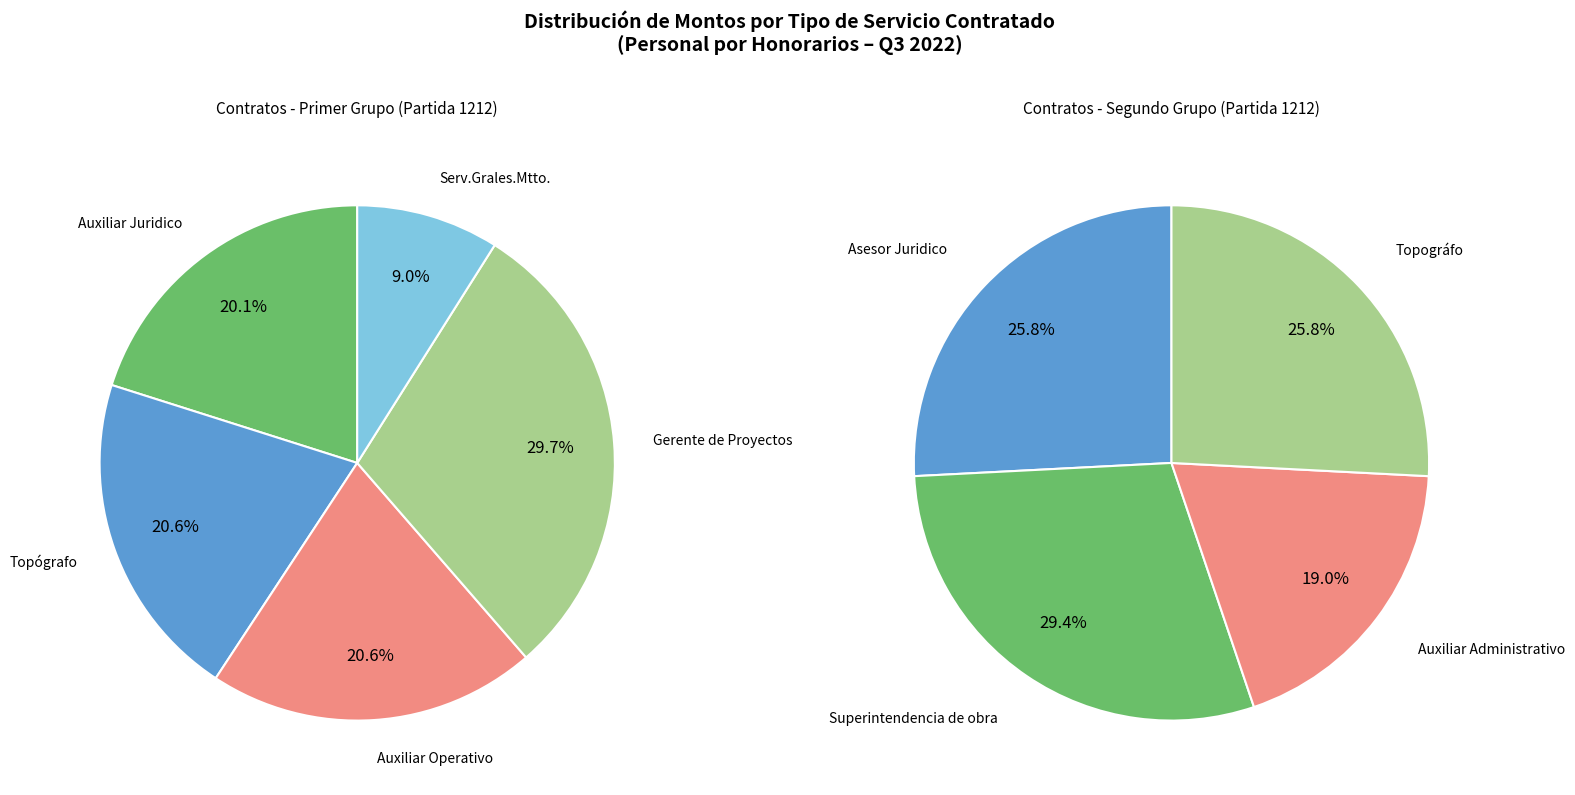

The Asesor Juridico slice represents 2% of the pie. True or false?

False